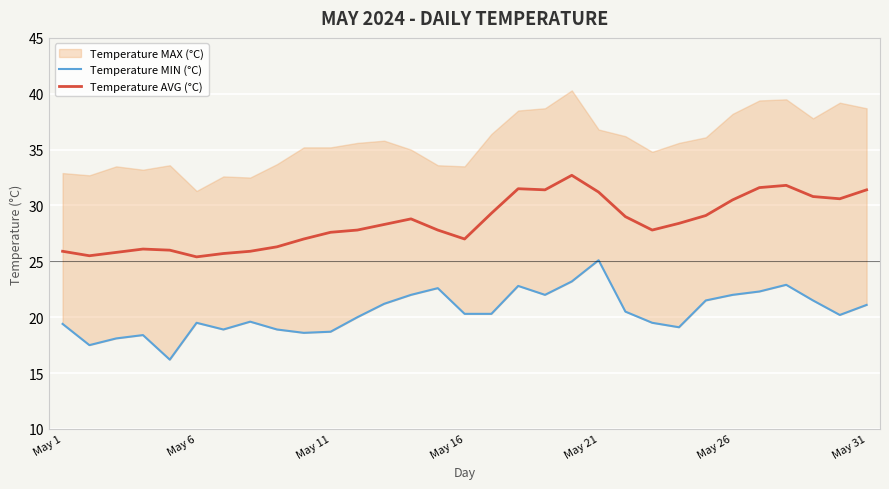

Where is Temperature MIN (°C) nearest to the value 20?

11